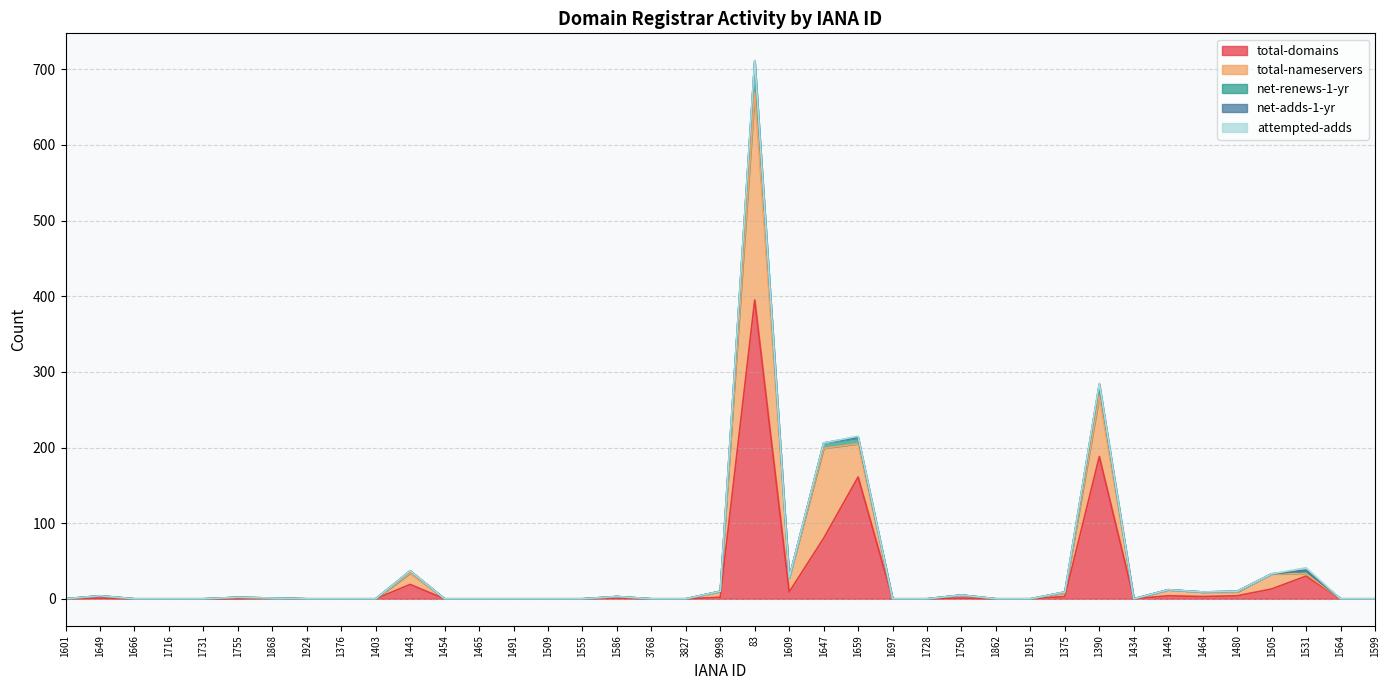

True or false: total-nameservers and attempted-adds cross at least once.

False